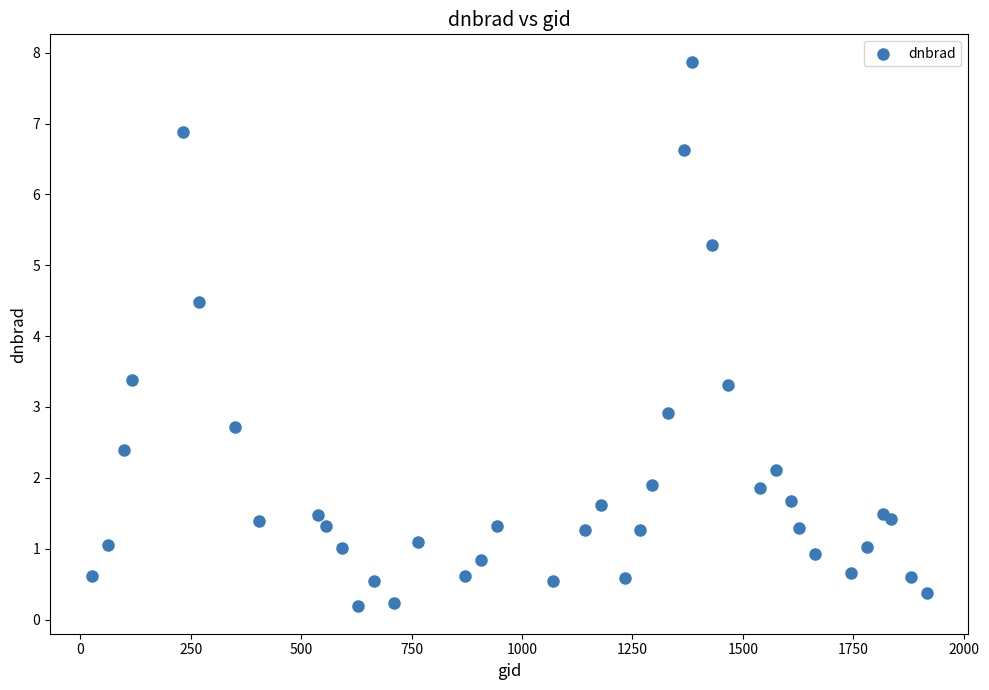

What Y value in the scatter plot is closest to 4?

4.5